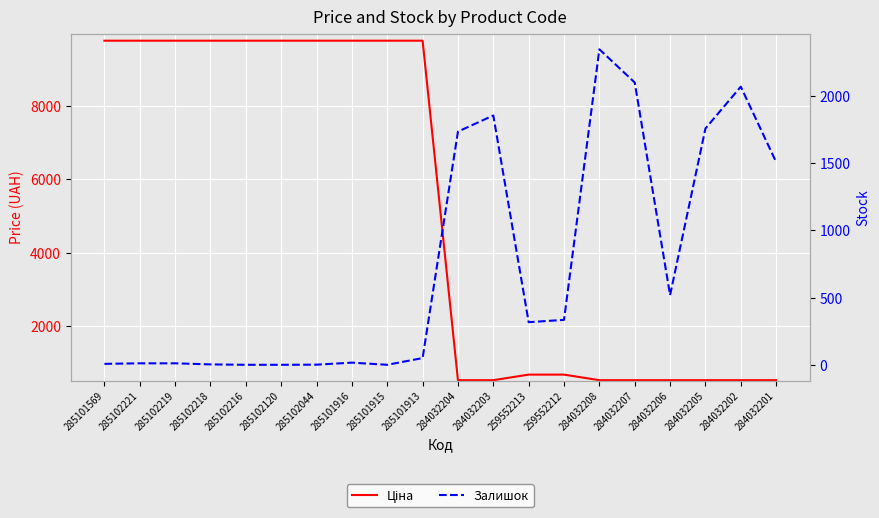

True or false: Залишок and Ціна cross at least once.

True